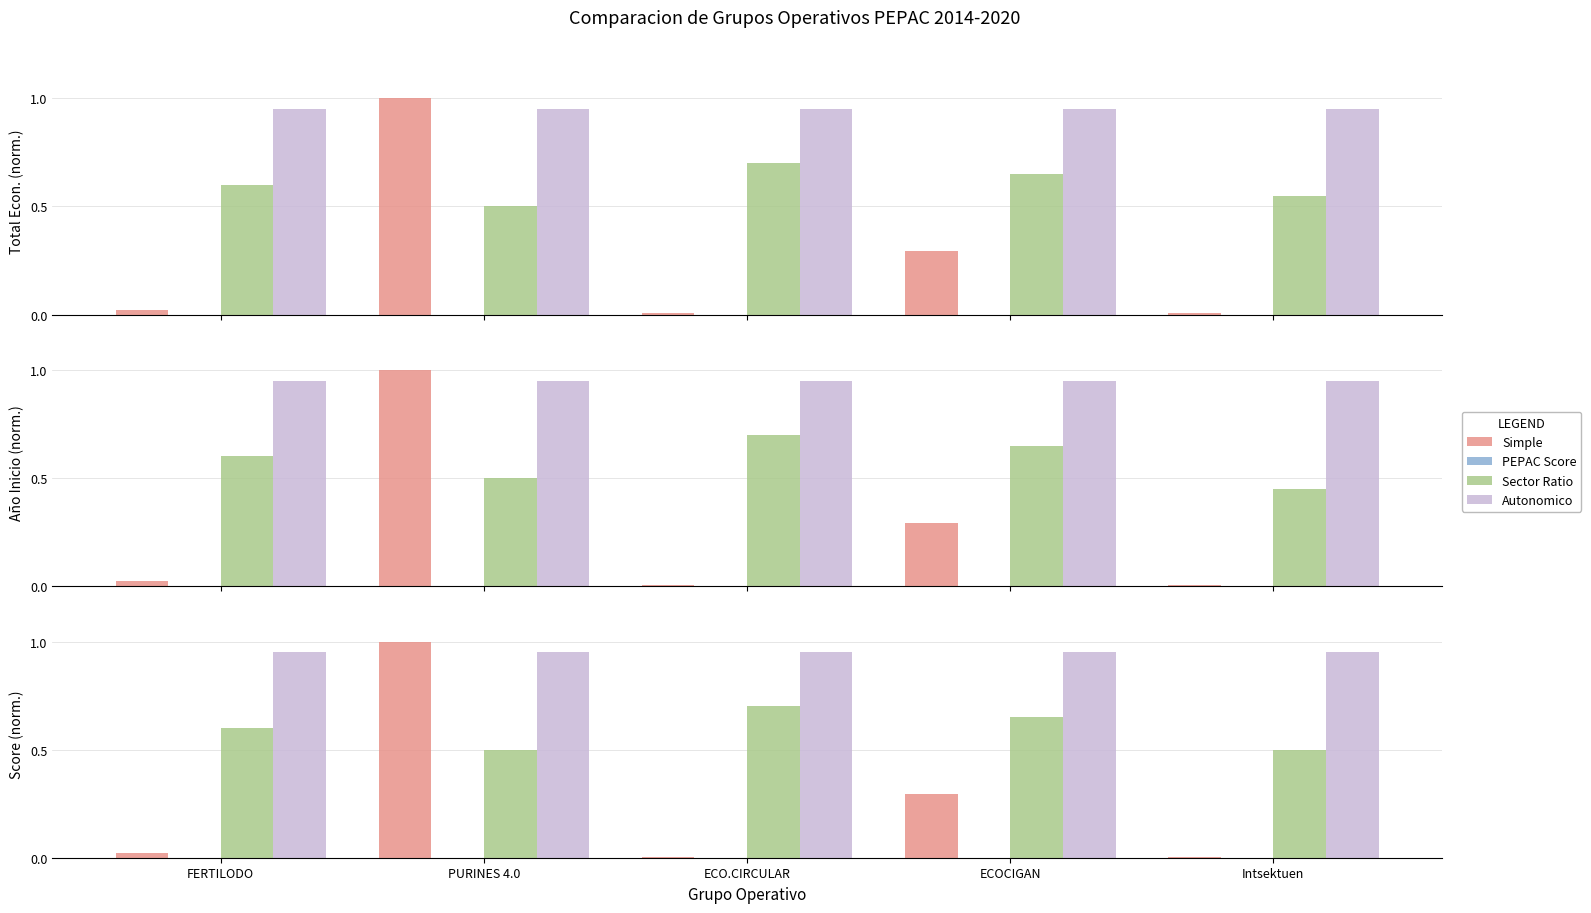

Rank the categories by Autonomico value from lowest to highest.

FERTILODO, PURINES 4.0, ECO.CIRCULAR, ECOCIGAN, Intsektuen